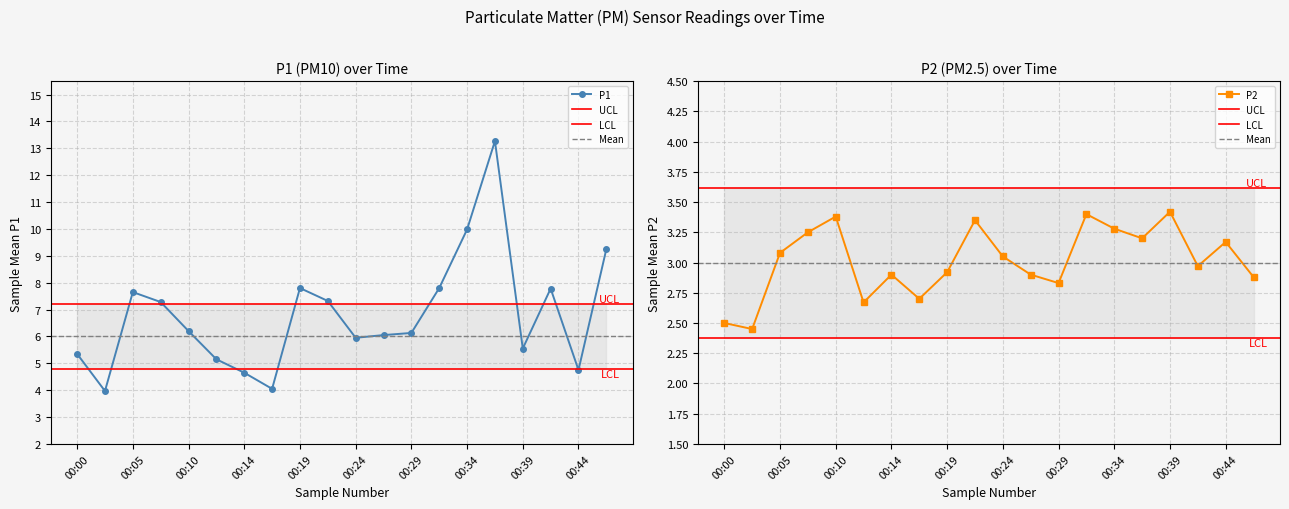

True or false: P1 and P2 intersect in this chart.

False